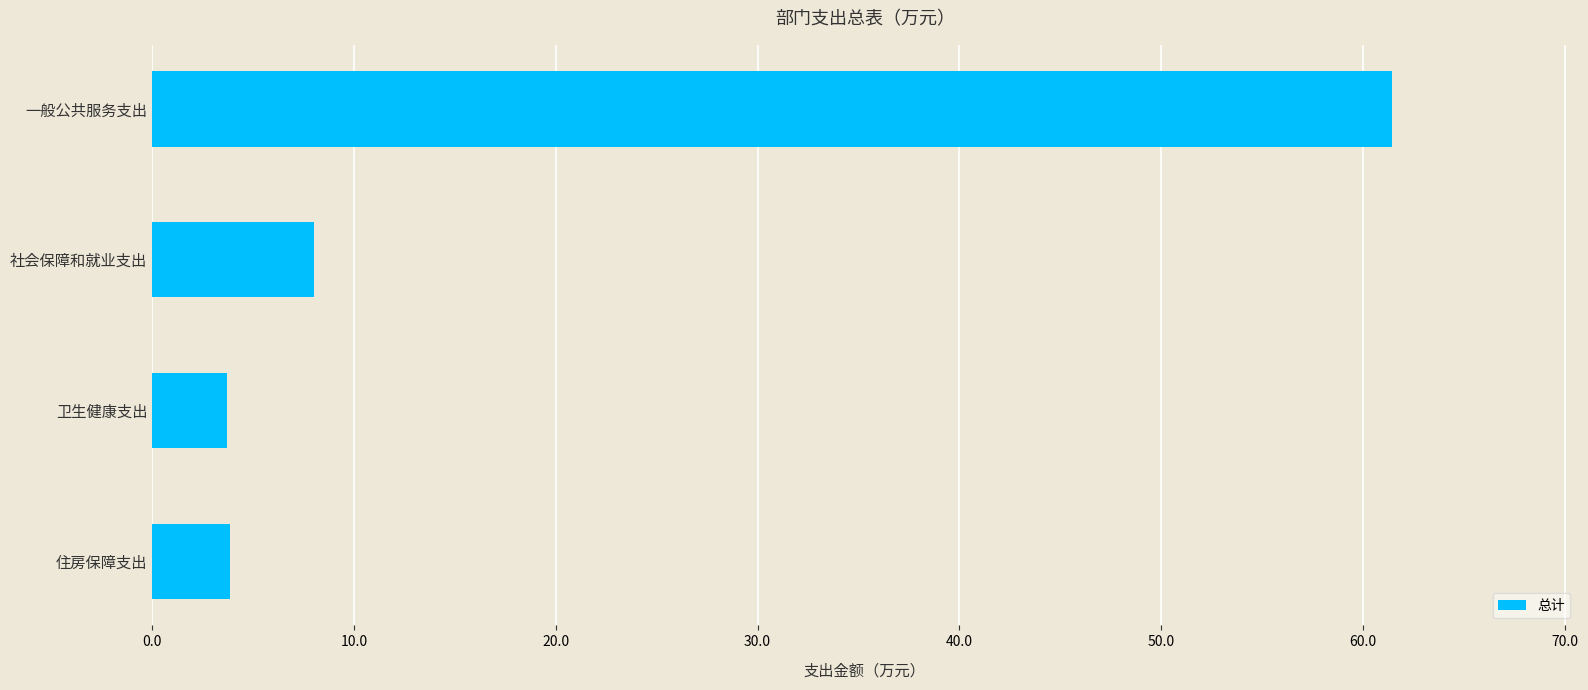

How many data points does each series have?

4